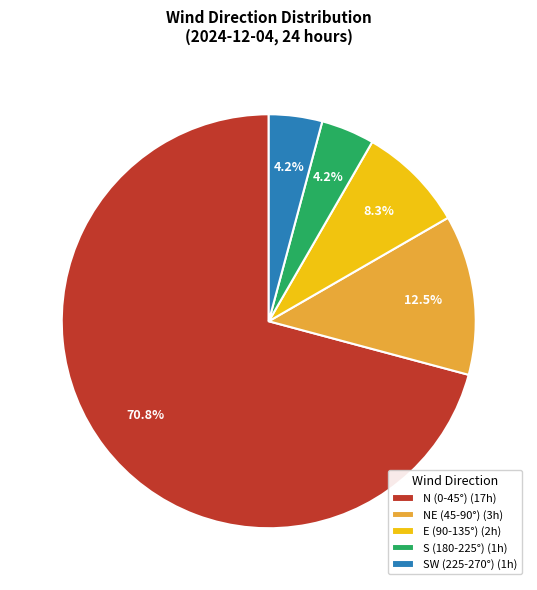

Which has a higher value, N (0-45°) (17h) or E (90-135°) (2h)?

N (0-45°) (17h)